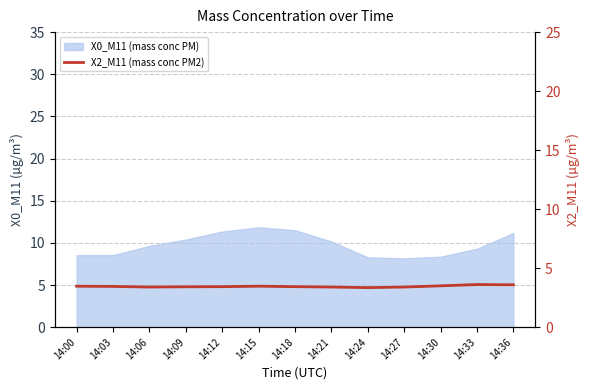

Reading right to left, extract all data points from this chart.

14:36=3.6	14:33=3.6	14:30=3.5	14:27=3.4	14:24=3.4	14:21=3.4	14:18=3.4	14:15=3.5	14:12=3.4	14:09=3.4	14:06=3.4	14:03=3.5	14:00=3.5